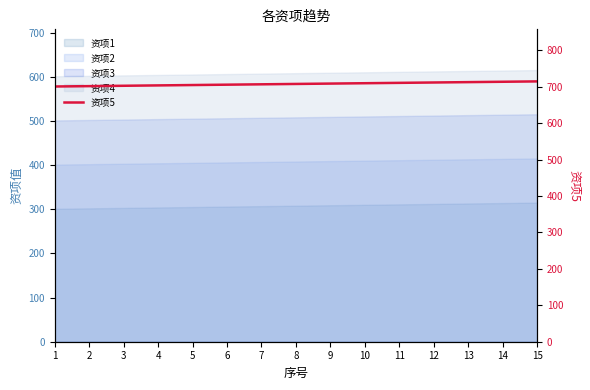

How many values exceed 708?

7